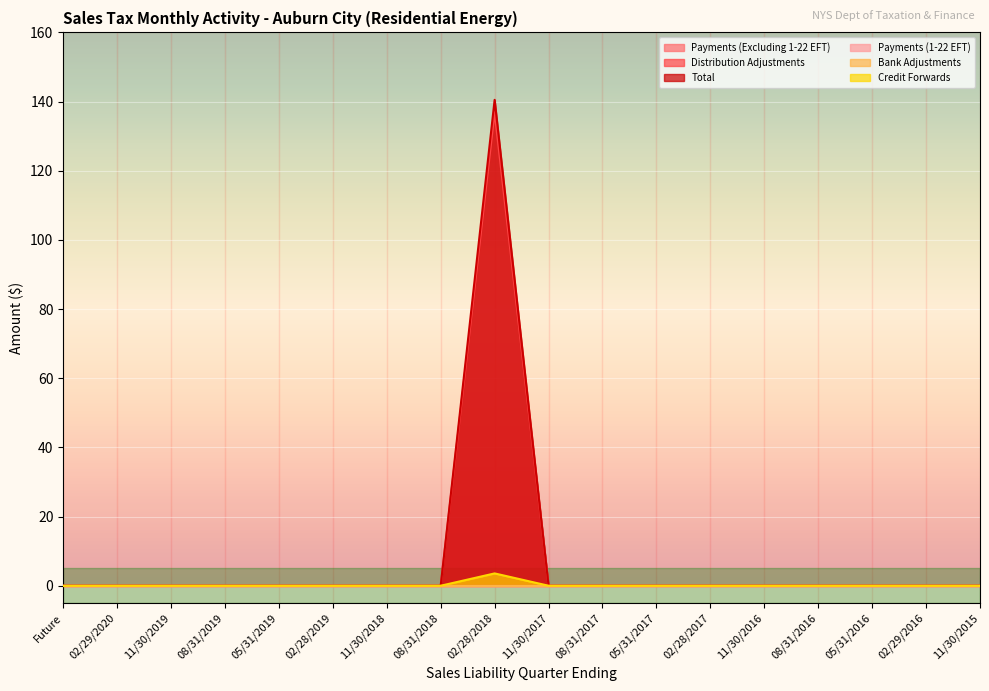

Does the chart display data point markers on the line(s)?

No